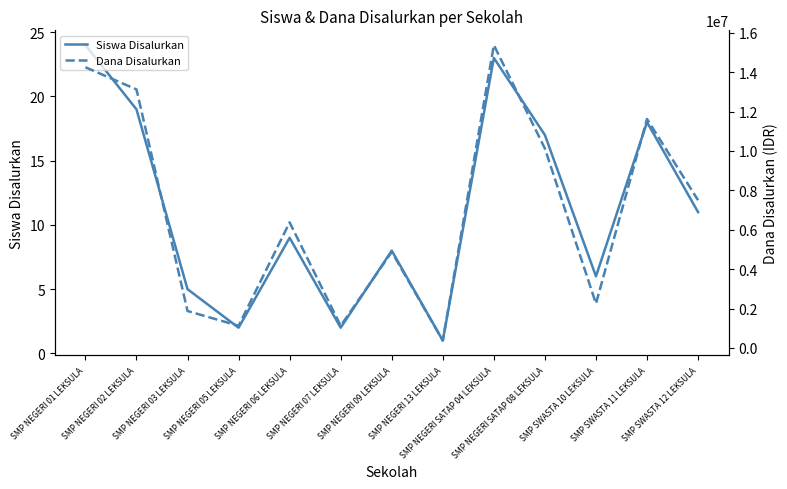

Where does the Siswa Disalurkan series first go above 9?

SMP NEGERI 01 LEKSULA